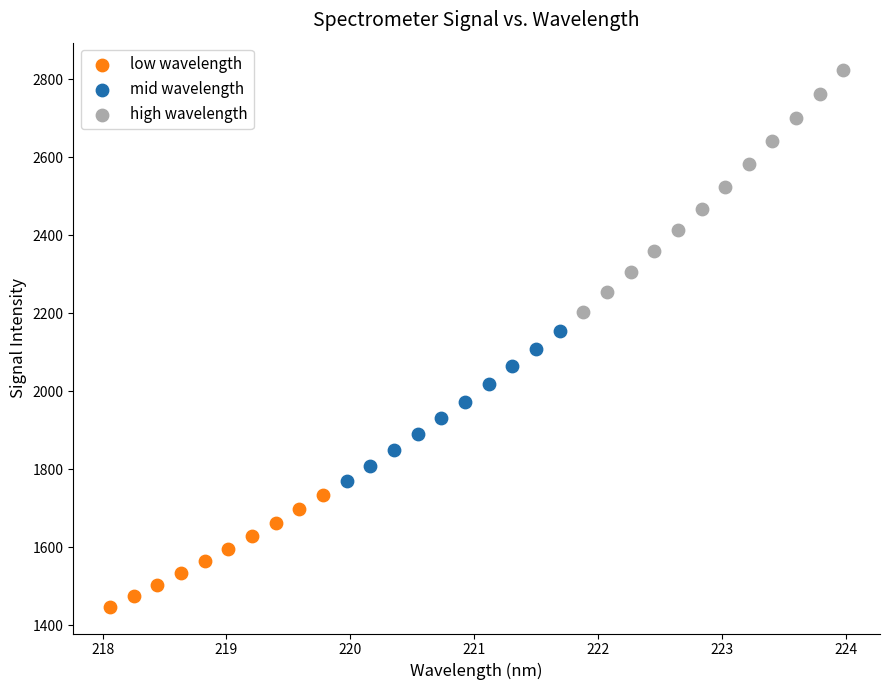

Which series reaches the maximum Y coordinate?

high wavelength